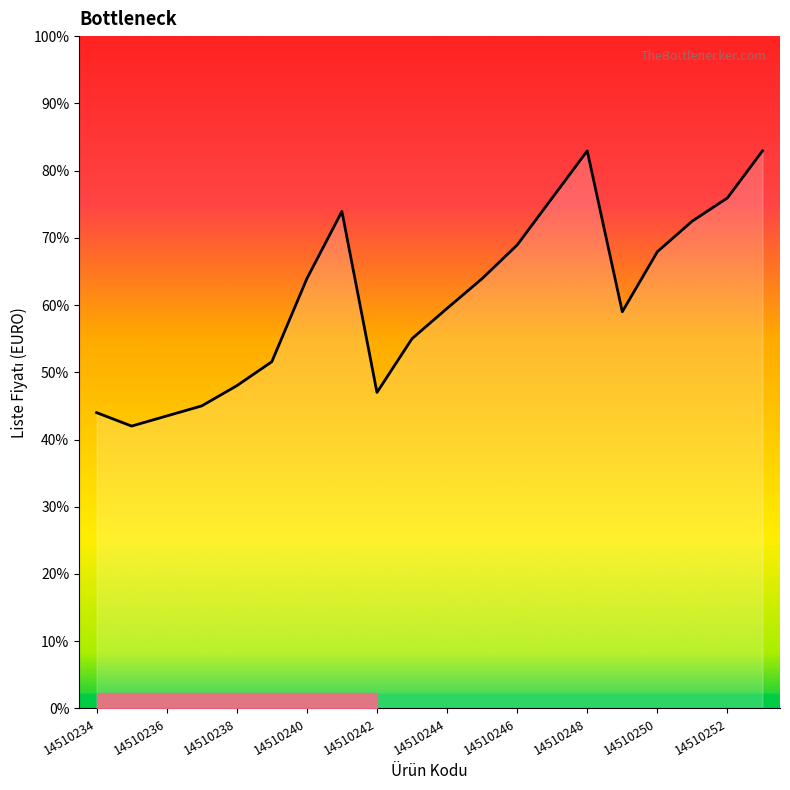

Does the chart display data point markers on the line(s)?

No